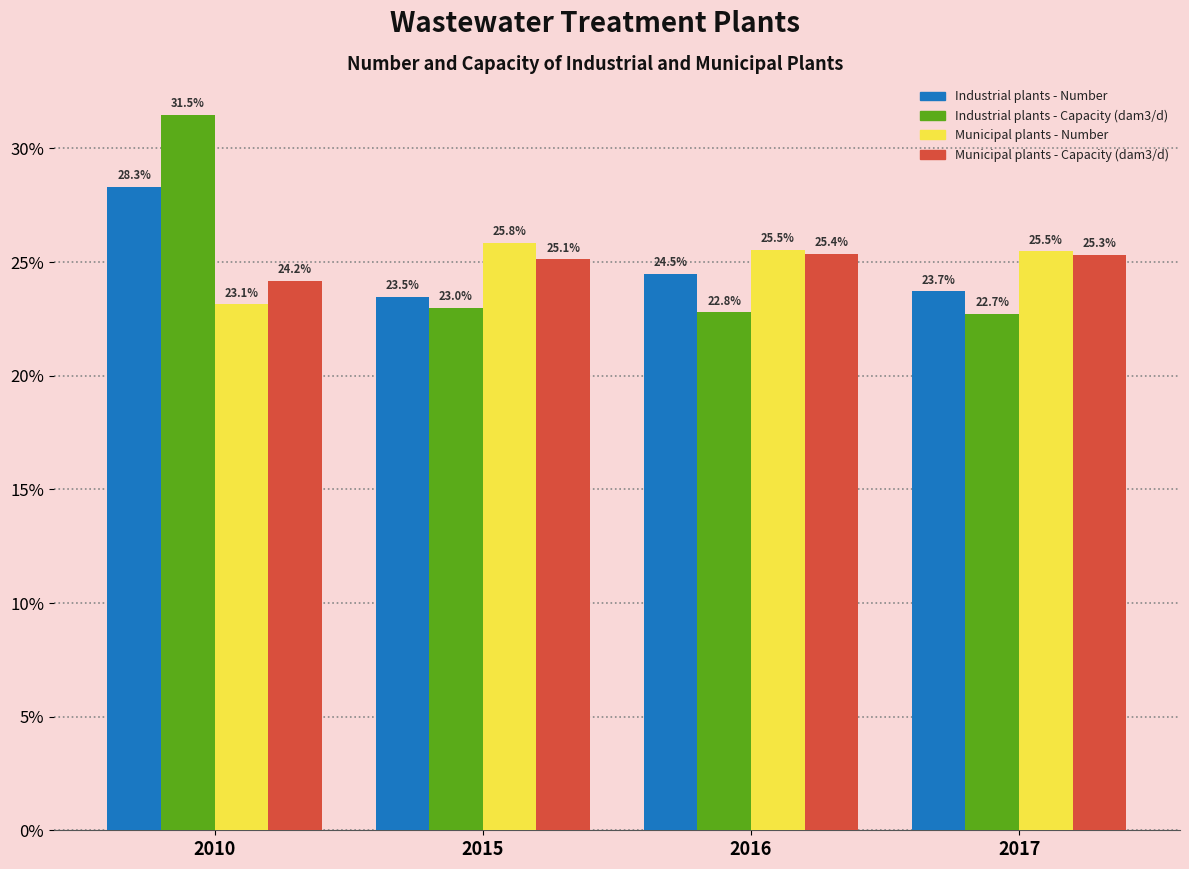

Reading right to left, what are all the values shown in this chart?

Industrial plants - Number: 2017=23.7	2016=24.5	2015=23.5	2010=28.3
Industrial plants - Capacity (dam3/d): 2017=22.7	2016=22.8	2015=23.0	2010=31.5
Municipal plants - Number: 2017=25.5	2016=25.5	2015=25.8	2010=23.1
Municipal plants - Capacity (dam3/d): 2017=25.3	2016=25.4	2015=25.1	2010=24.2